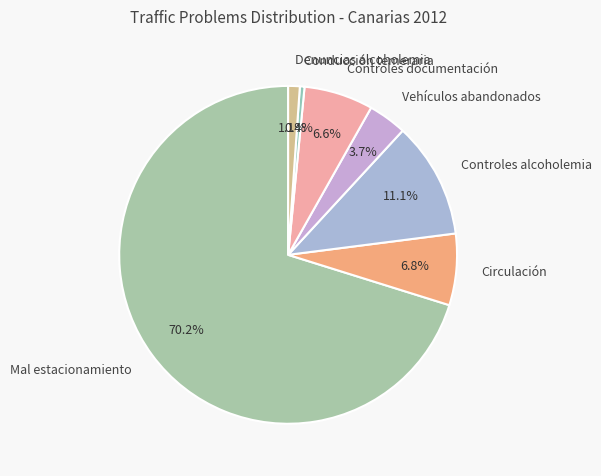

Does any single category account for the majority?

Yes